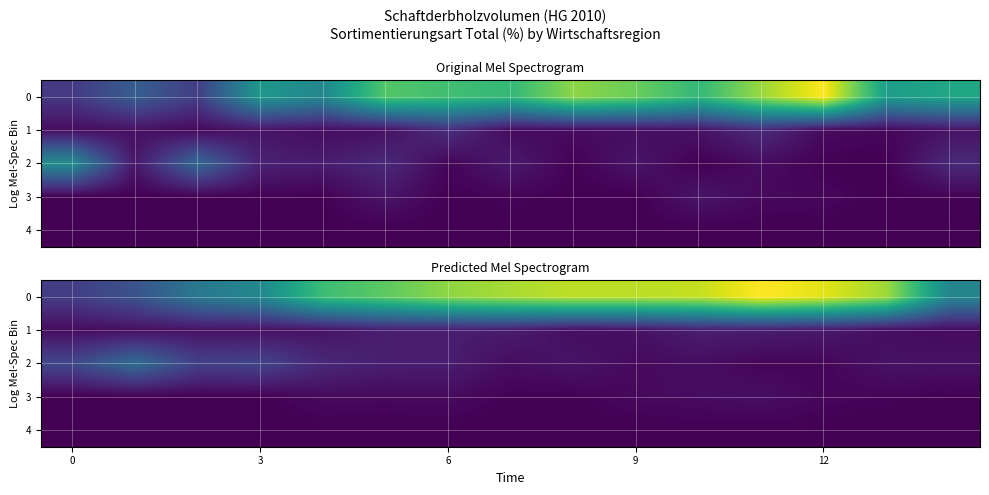

List the series in order of their peak value, lowest first.

4, 3, 1, 2, 0